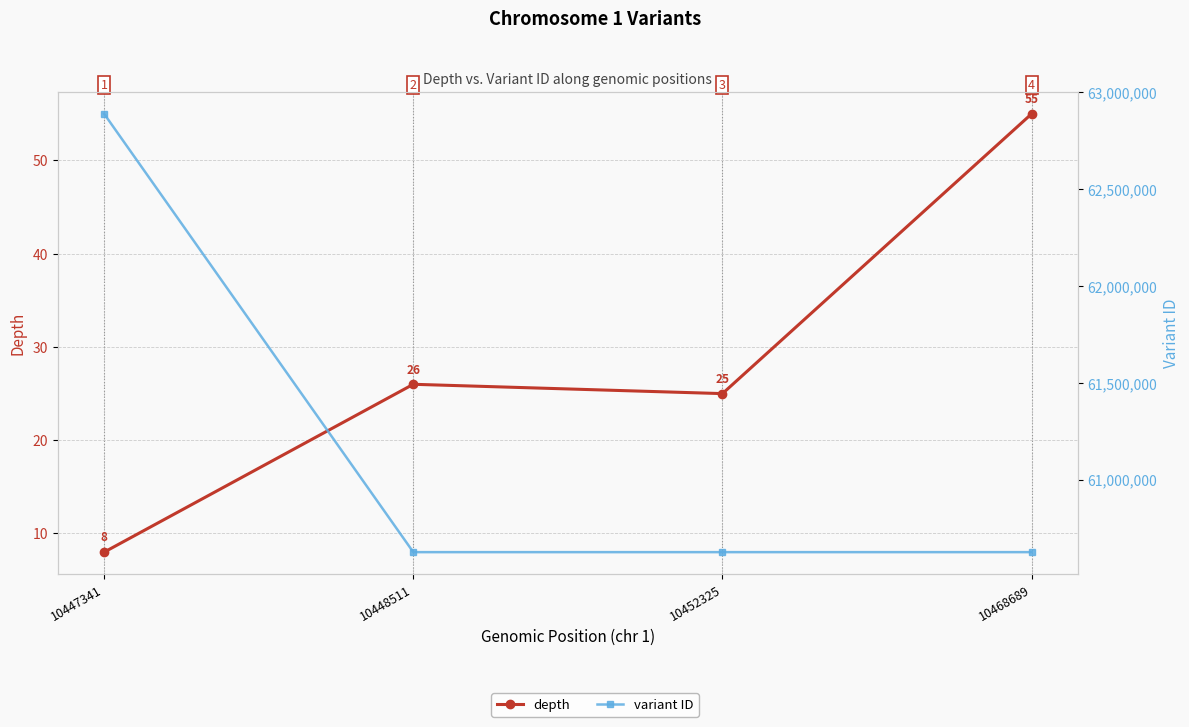

What is the sum of the variant ID values at 10448511 and 10447341?

123515976